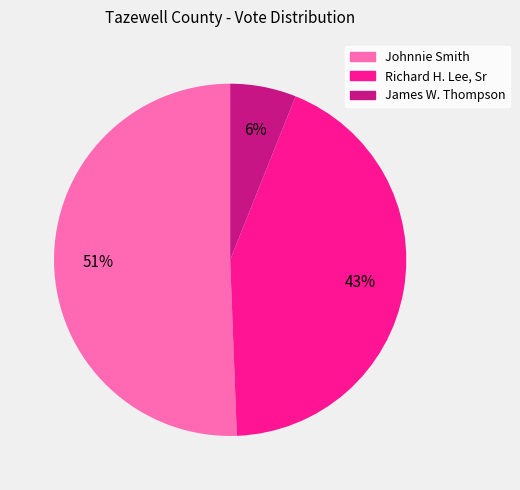

Which slice is the smallest?

James W. Thompson